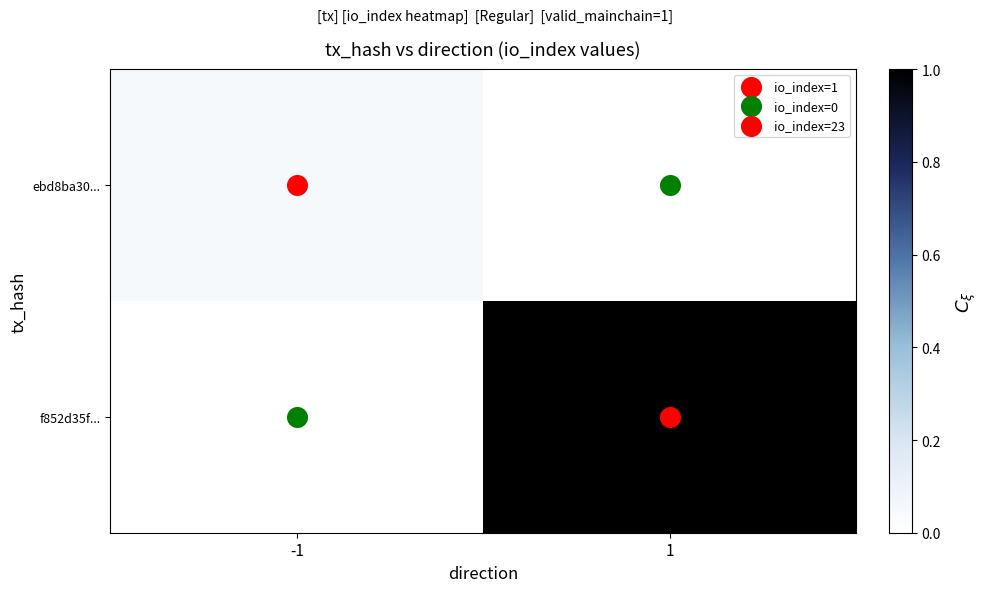

Count the number of categories in the chart.

2